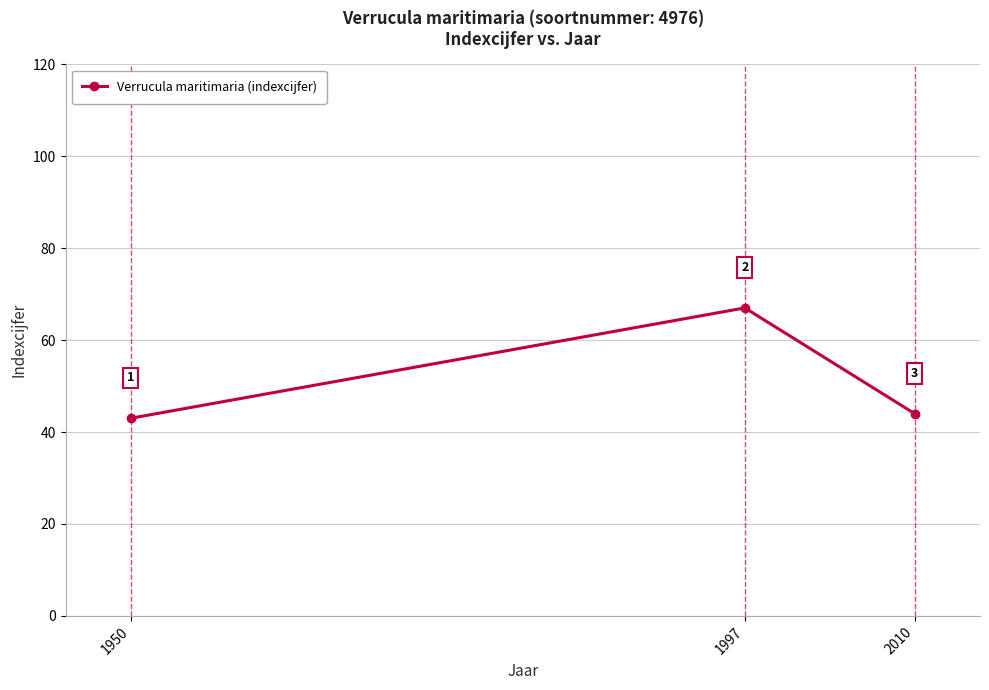

What is the average value?

51